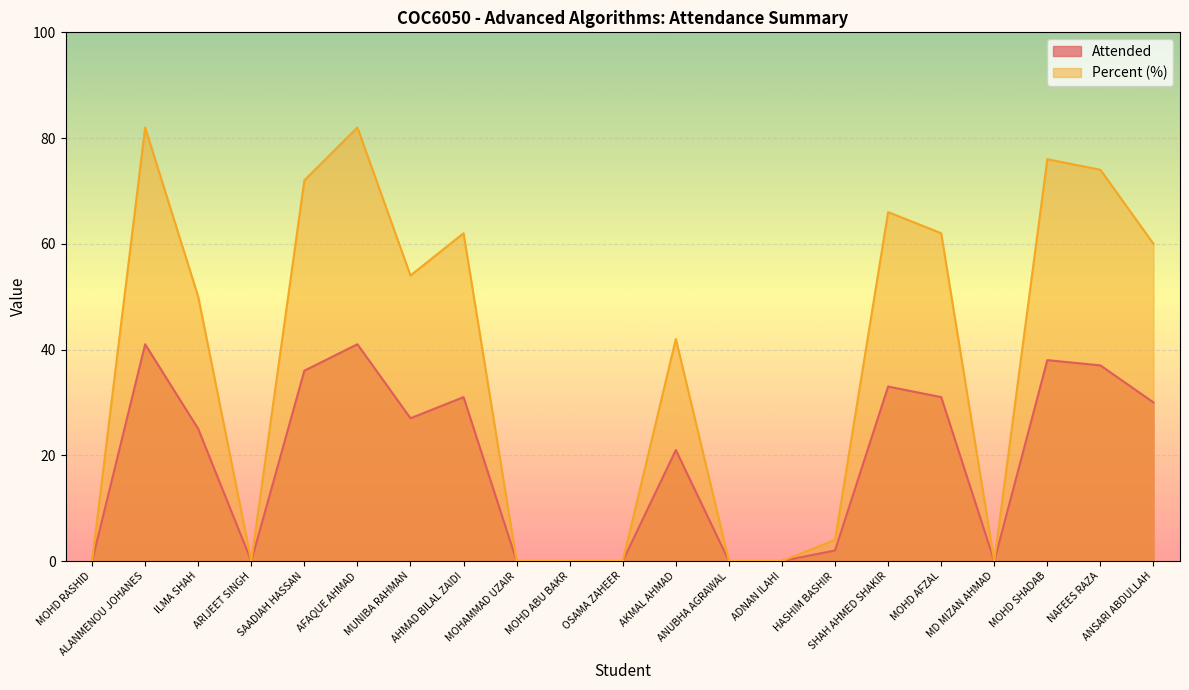

Rank the series by their maximum value, from highest to lowest.

Percent (%), Attended